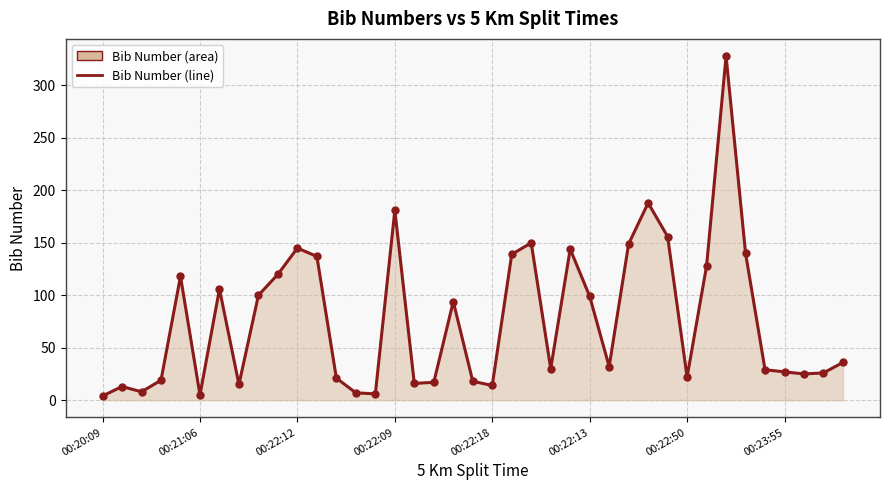

What is the change in value from 21 to 37?

-113